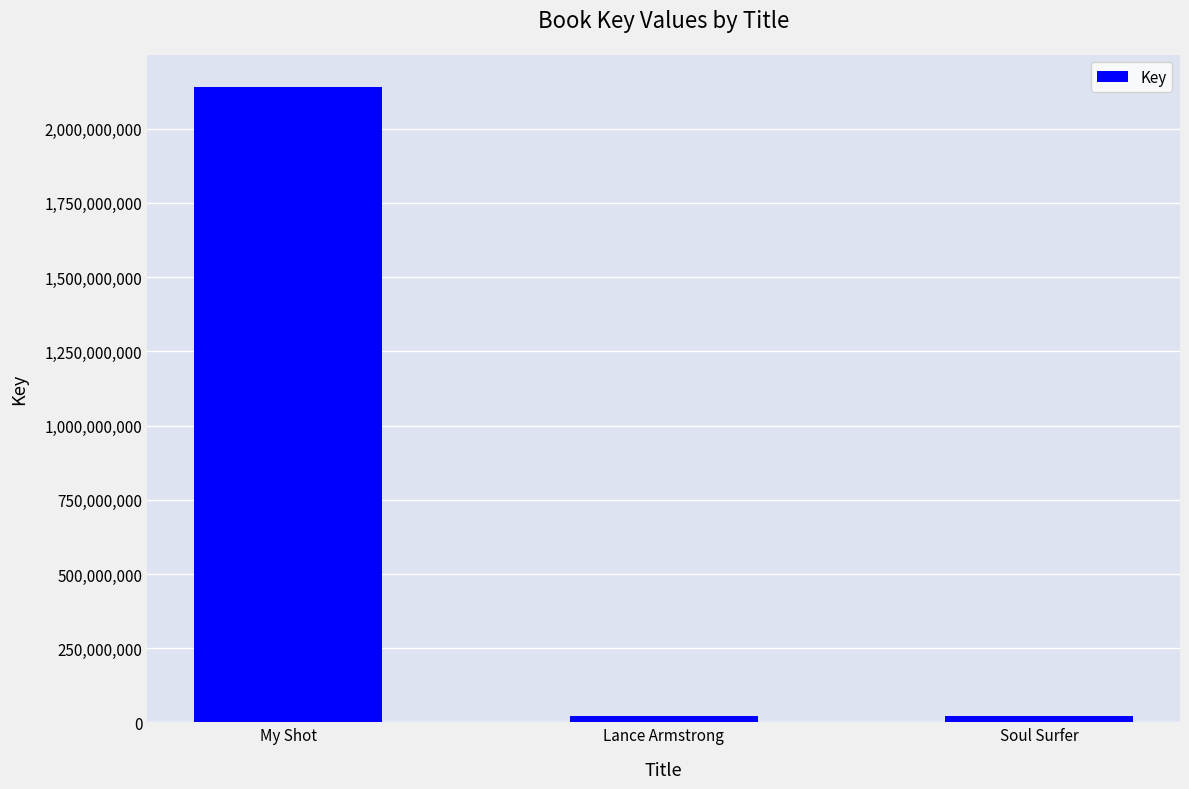

What is the greatest value displayed?

2141391592